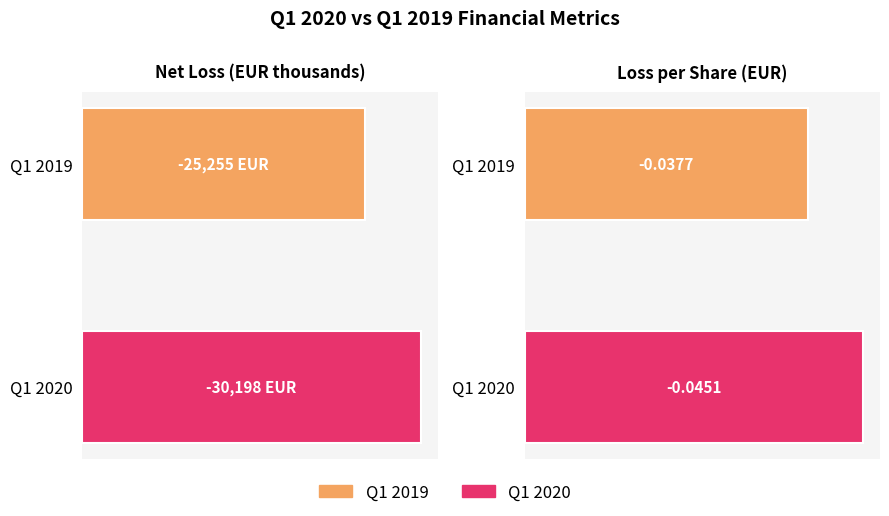

Which label corresponds to the largest value in the chart?

Loss per share